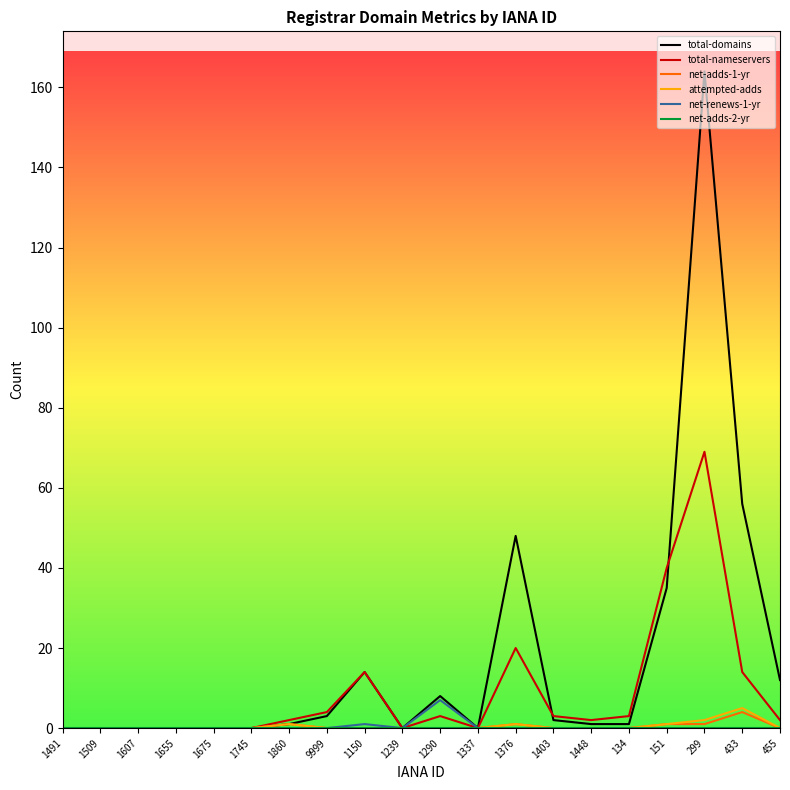

What position from the right is 1491?

20